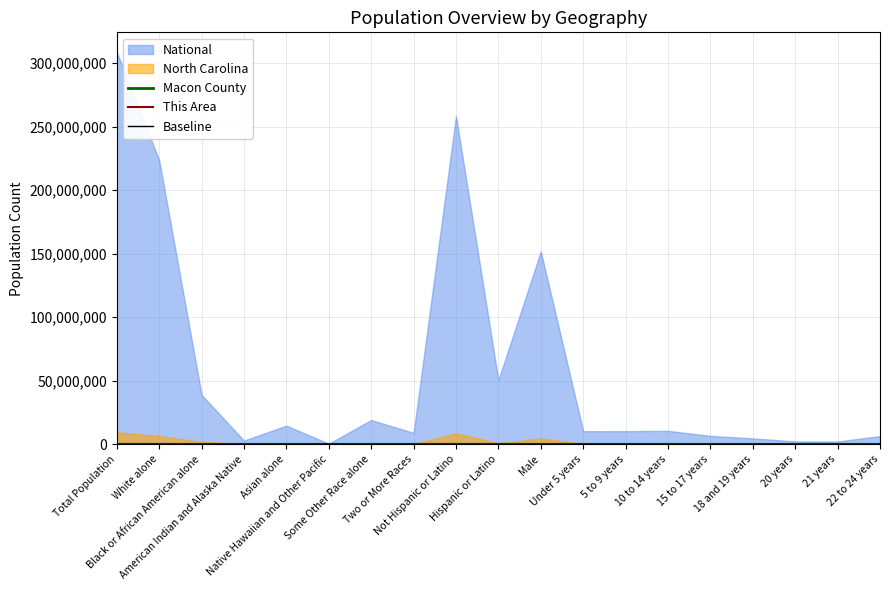

Where is Macon County nearest to the value 16963?

Male